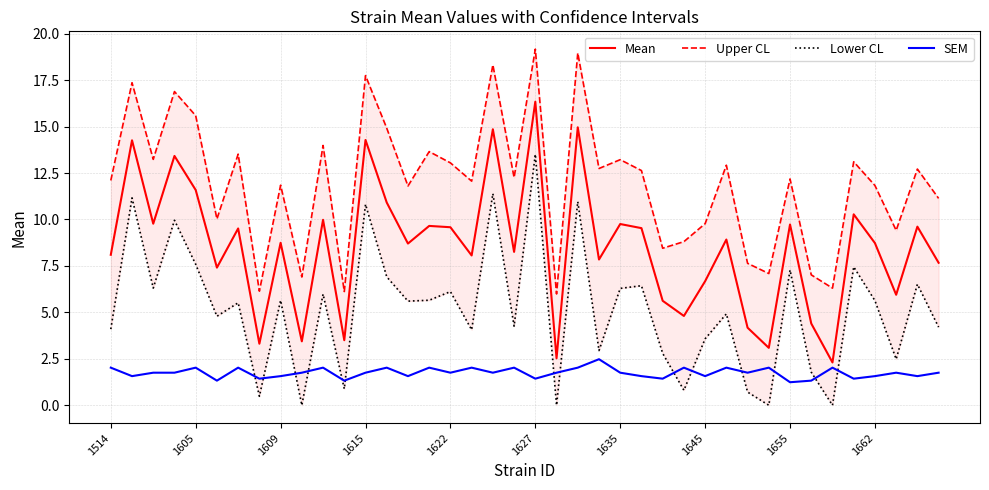

Which series has the largest range (max minus min)?

Mean